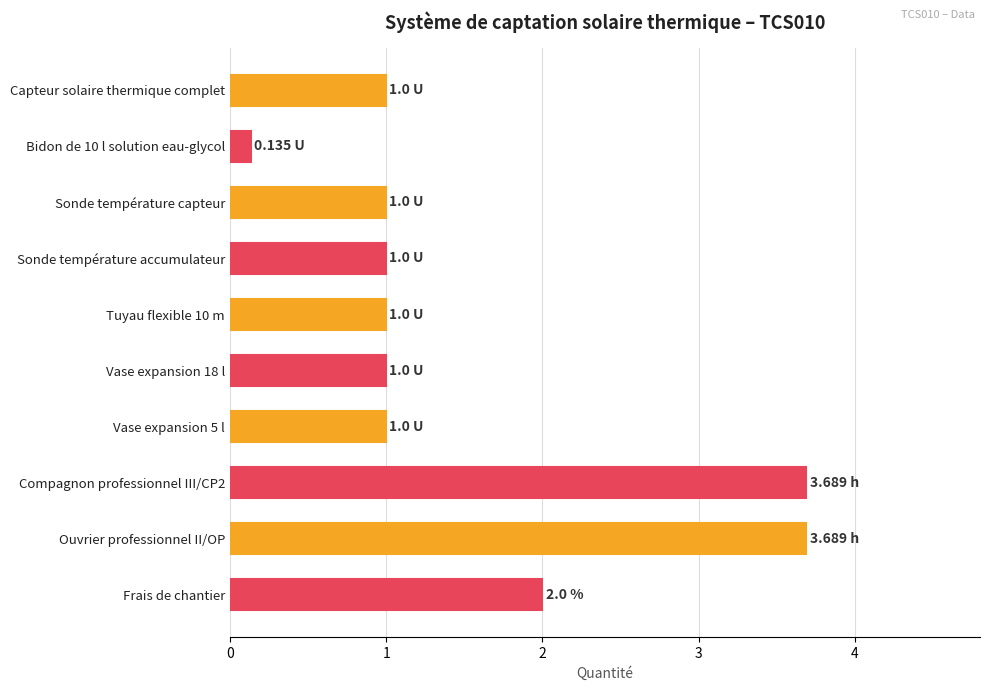

How many bars are there in total?

10